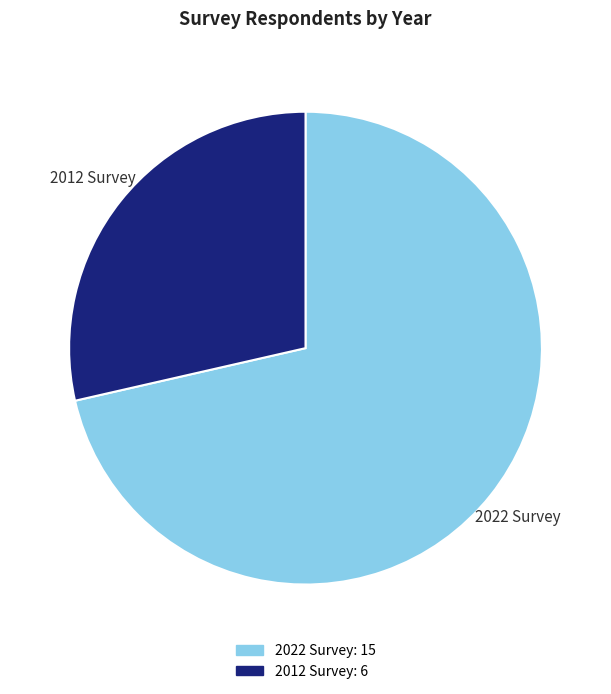

How many slices are in this pie chart?

2